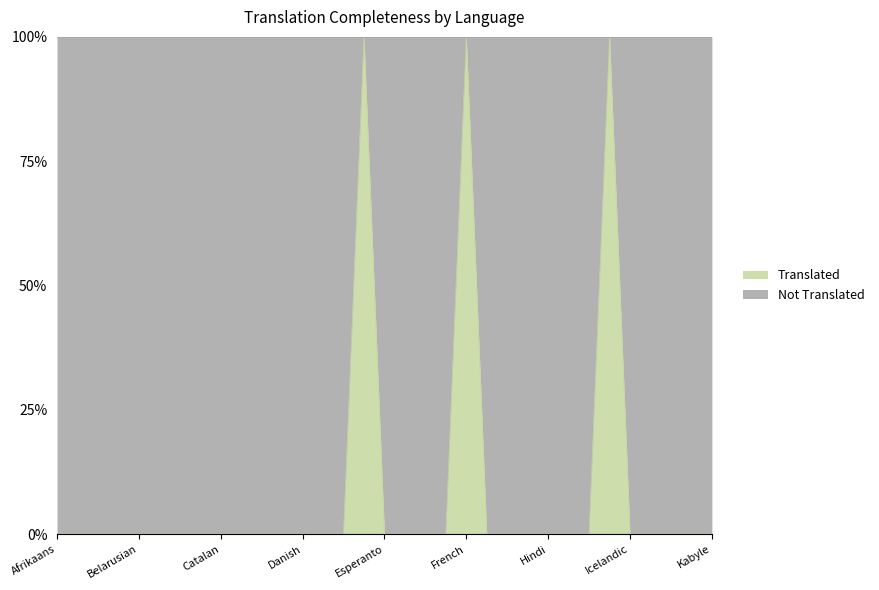

How many points are higher than both their immediate neighbors (excluding endpoints)?

3